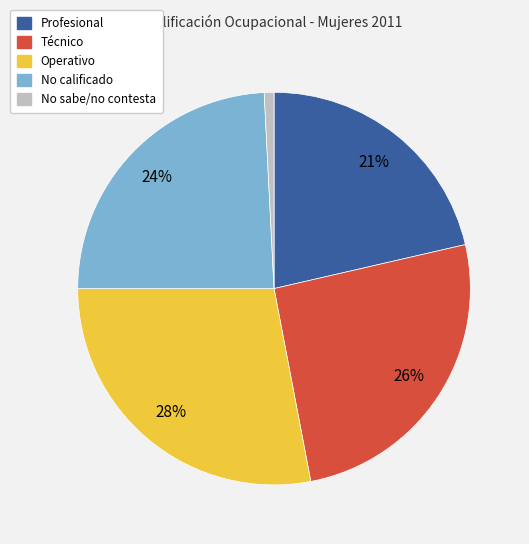

To the nearest percent, what is the combined percentage of Técnico and No calificado?

50%